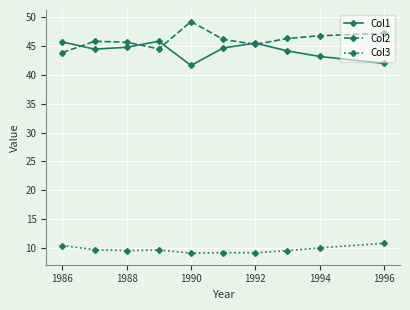

Which series has the largest total across all categories?

Col2